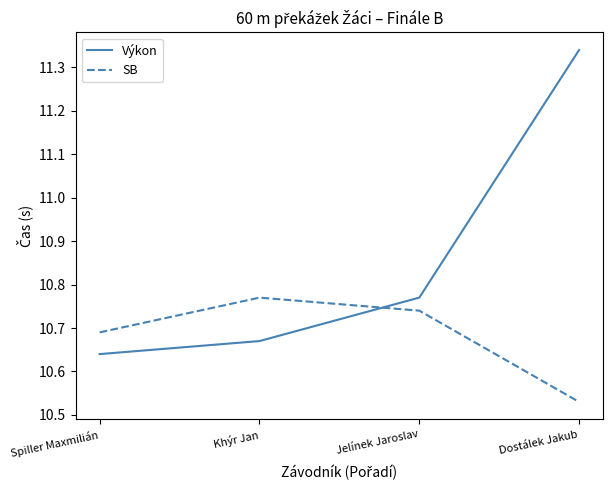

Which series has the largest total across all categories?

Výkon